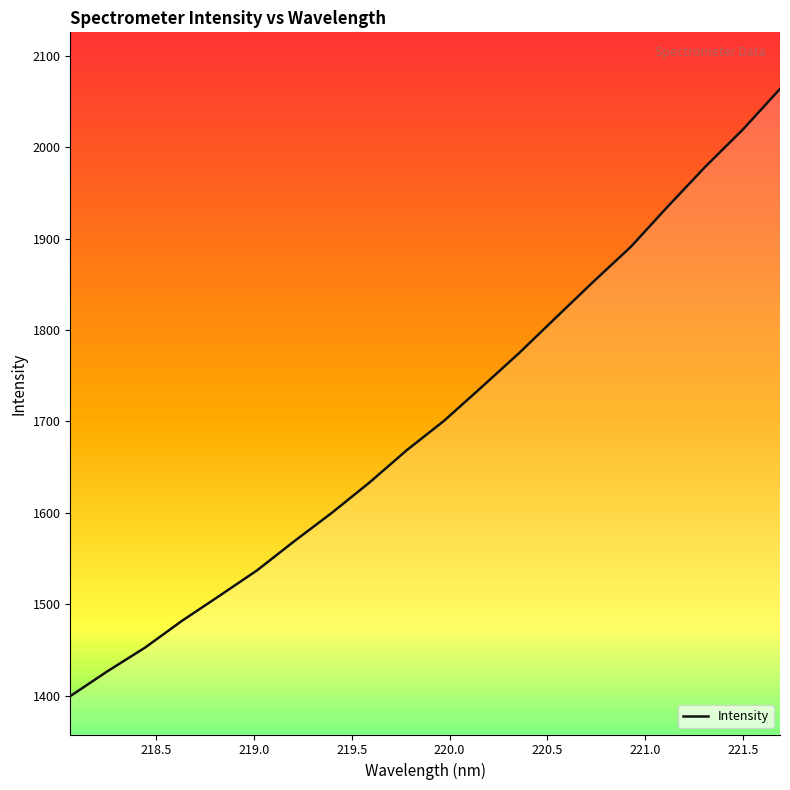

What is the value of the 17th point from the left?

1935.5